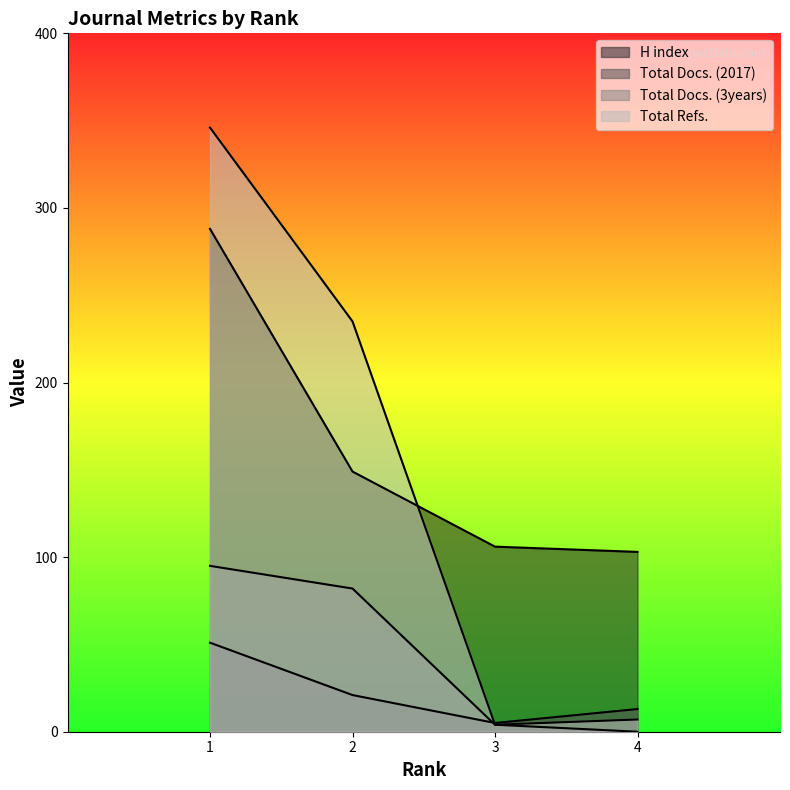

Does the chart have visible grid lines?

No